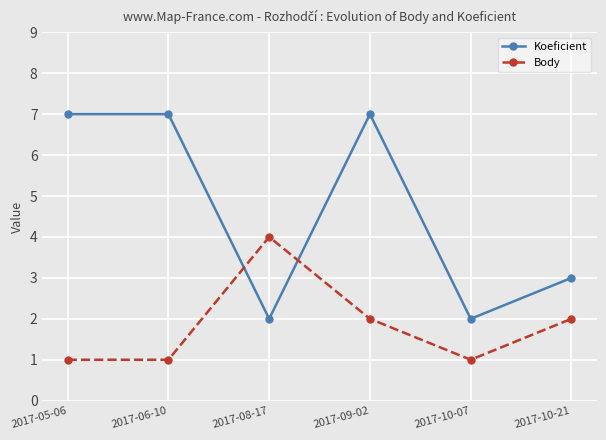

What is the spread (max minus min) of values at 2017-10-07?

1